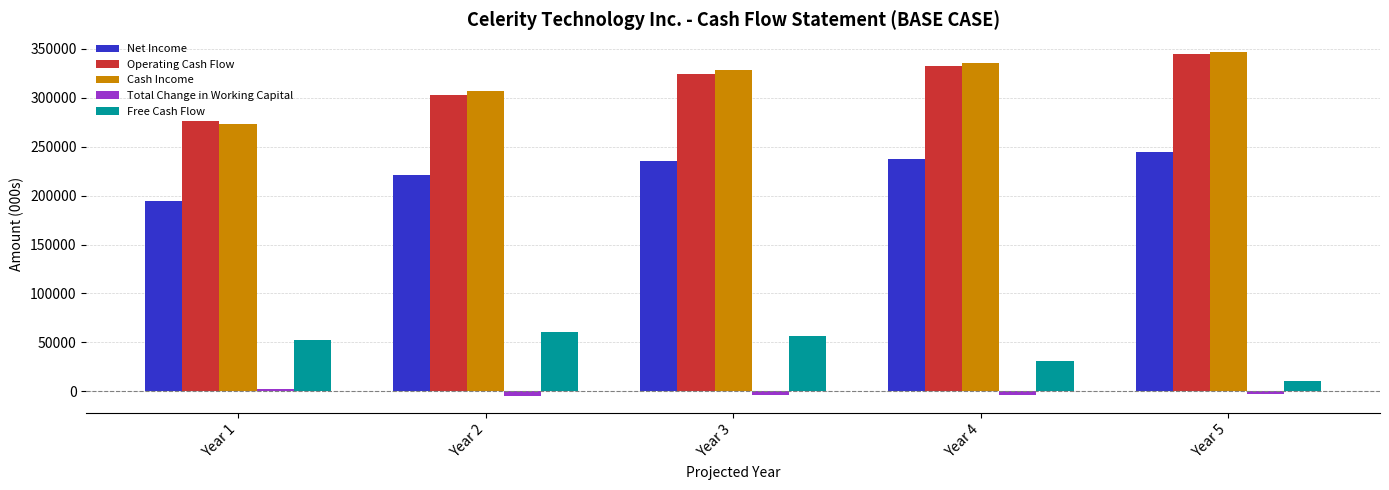

Where is Total Change in Working Capital nearest to the value -839?

Year 5